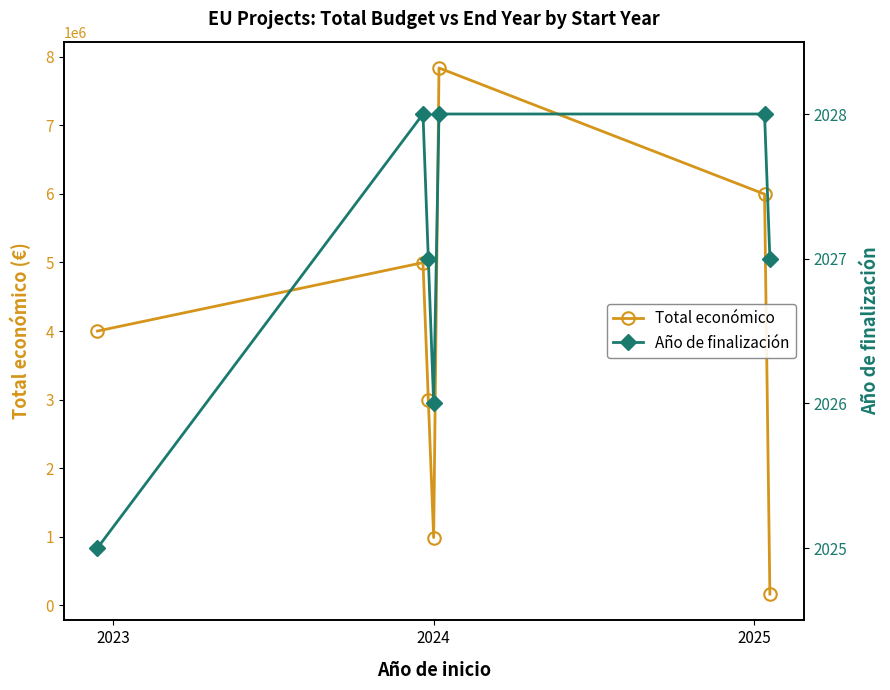

How many lines are shown in the chart?

2